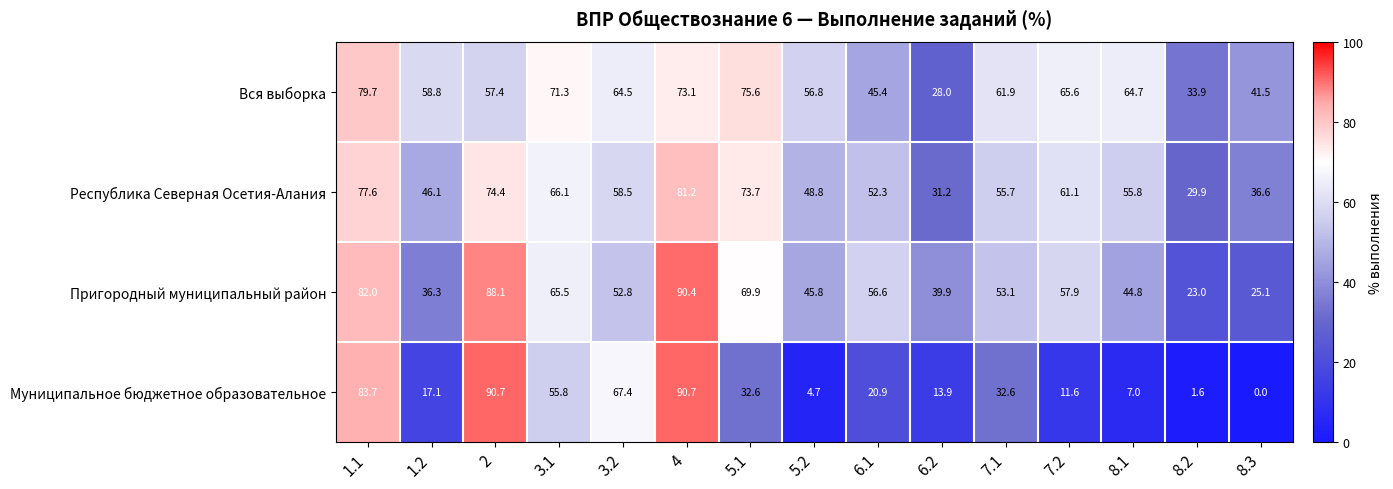

True or false: Вся выборка has a value of 50.1 at 6.2.

False